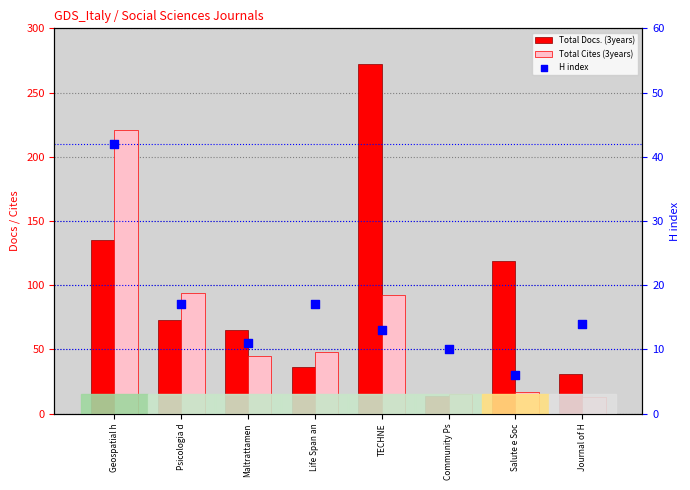

What are all the series names shown in the legend?

Total Docs. (3years), Total Cites (3years), H index